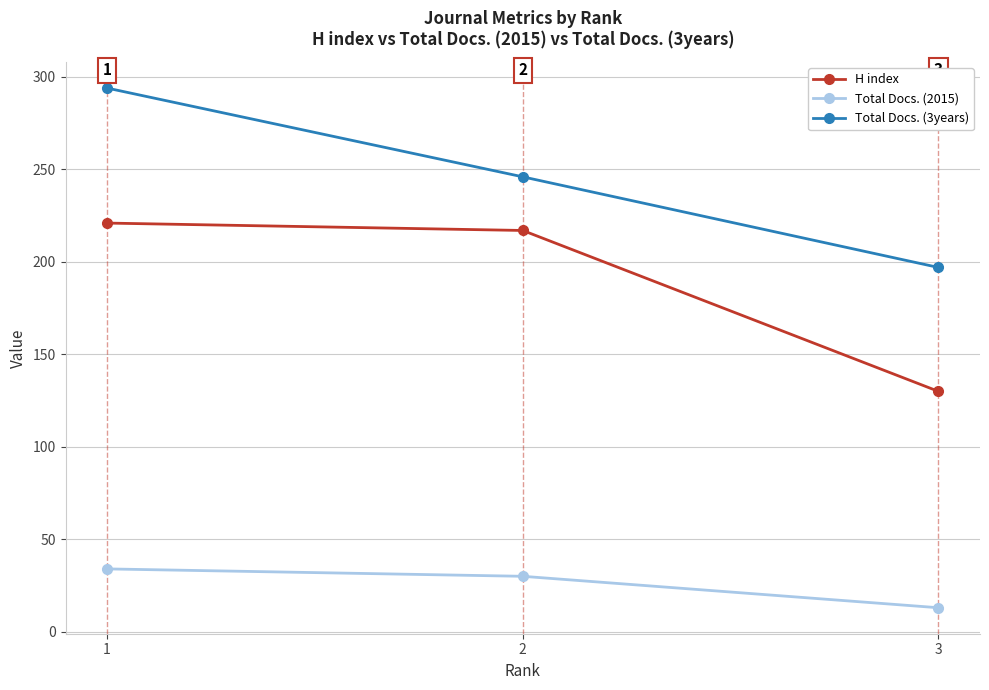

Reading left to right, what are all the values shown in this chart?

H index: 221	217	130
Total Docs. (2015): 34	30	13
Total Docs. (3years): 294	246	197